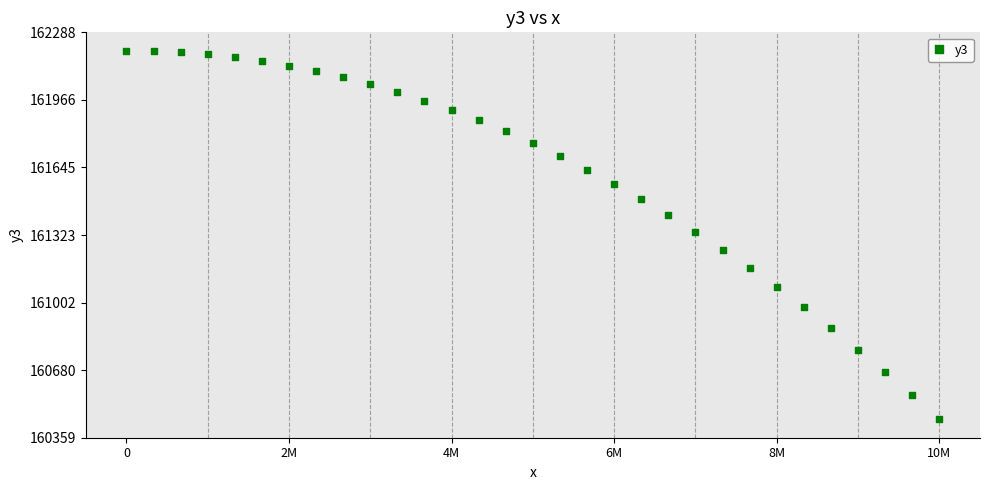

What is the range of X values (max minus min)?

10435500.0